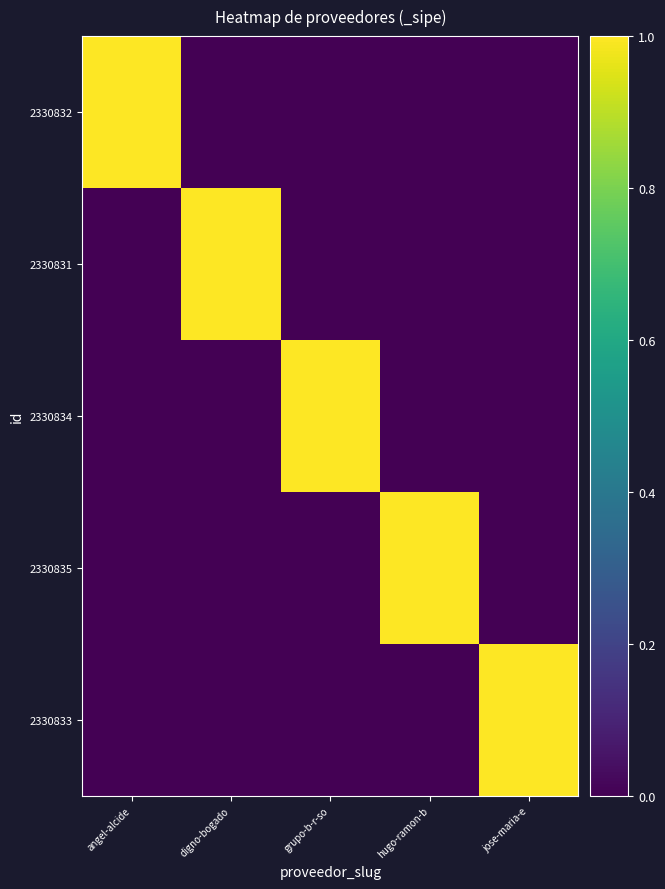

Which series has the largest range (max minus min)?

2330832